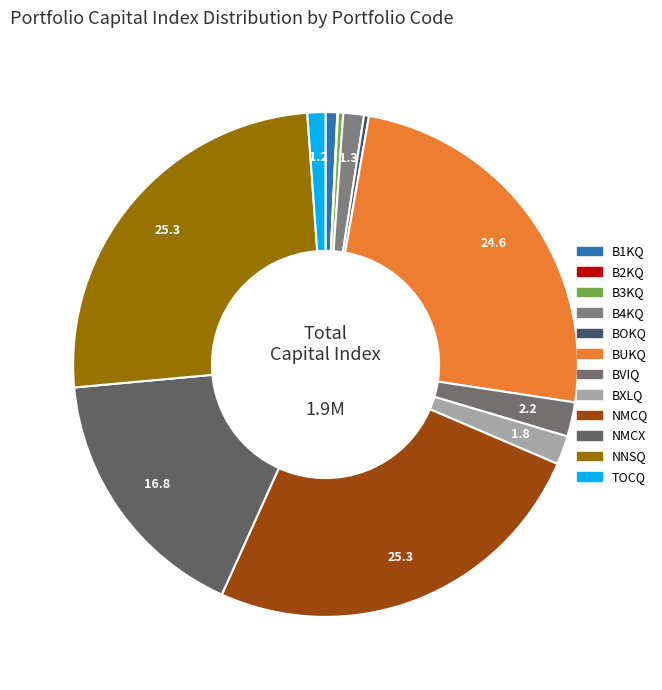

What percentage is NOT represented by BVIQ?

97.8%